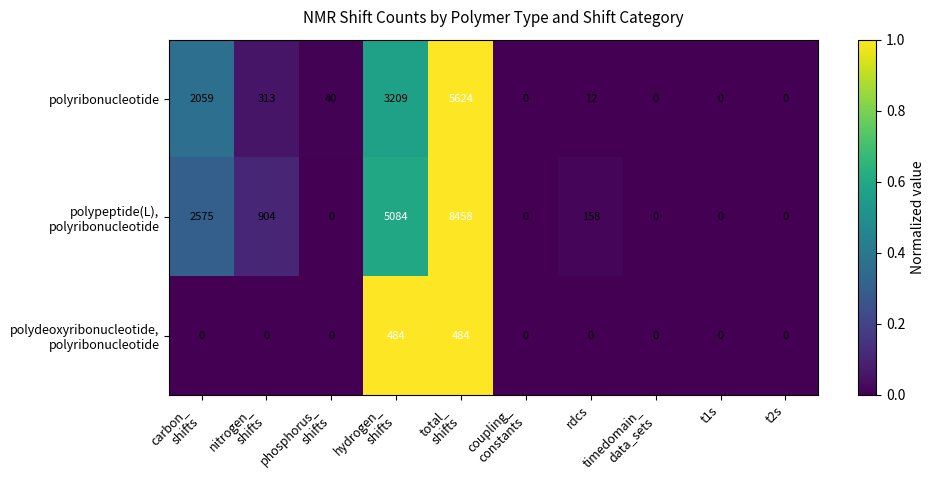

What is the difference between the second highest and second lowest values in the polyribonucleotide series?

3209